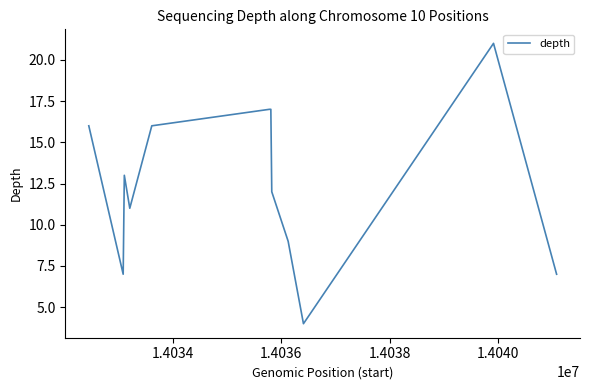

What is the maximum value shown in the chart?

21